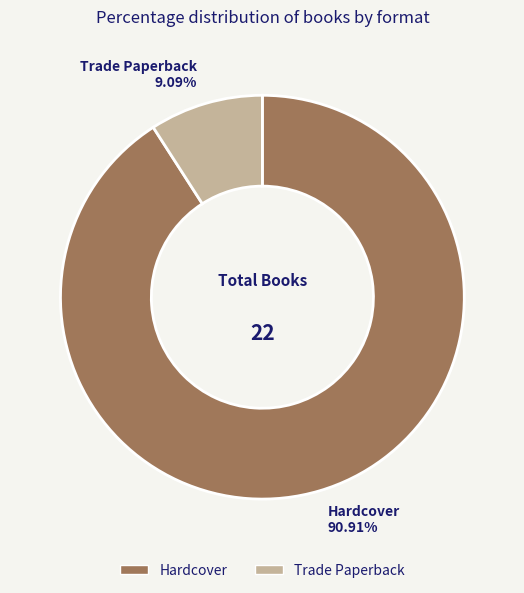

Does Trade Paperback account for over 50% of the chart?

No